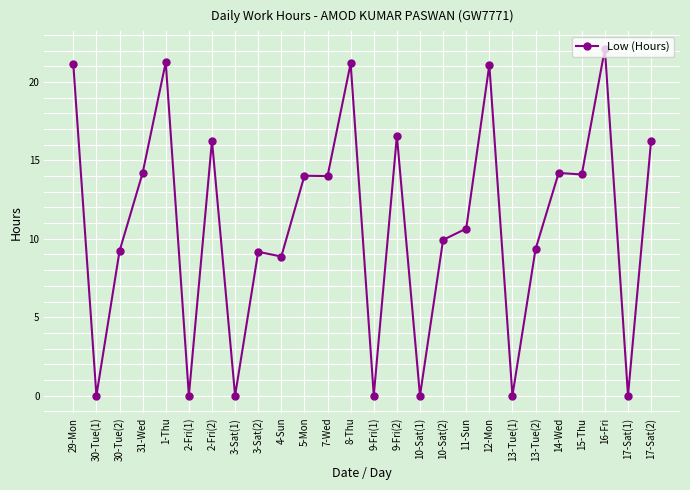

What is the average value?

10.9